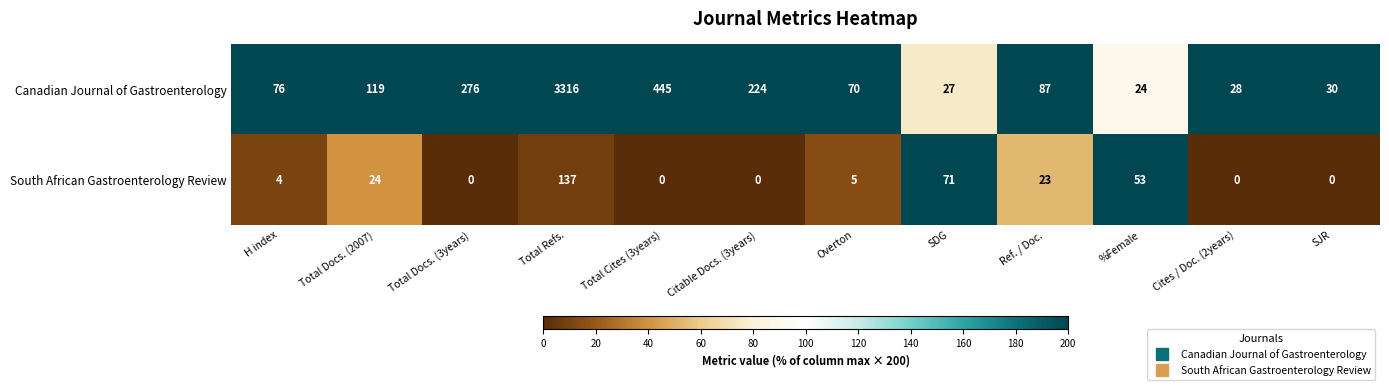

How many values in the South African Gastroenterology Review series are below 5?

6